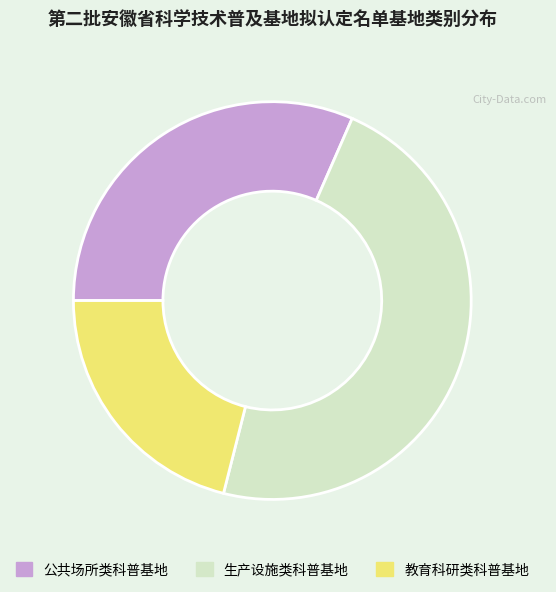

Count the number of slices in the pie.

3